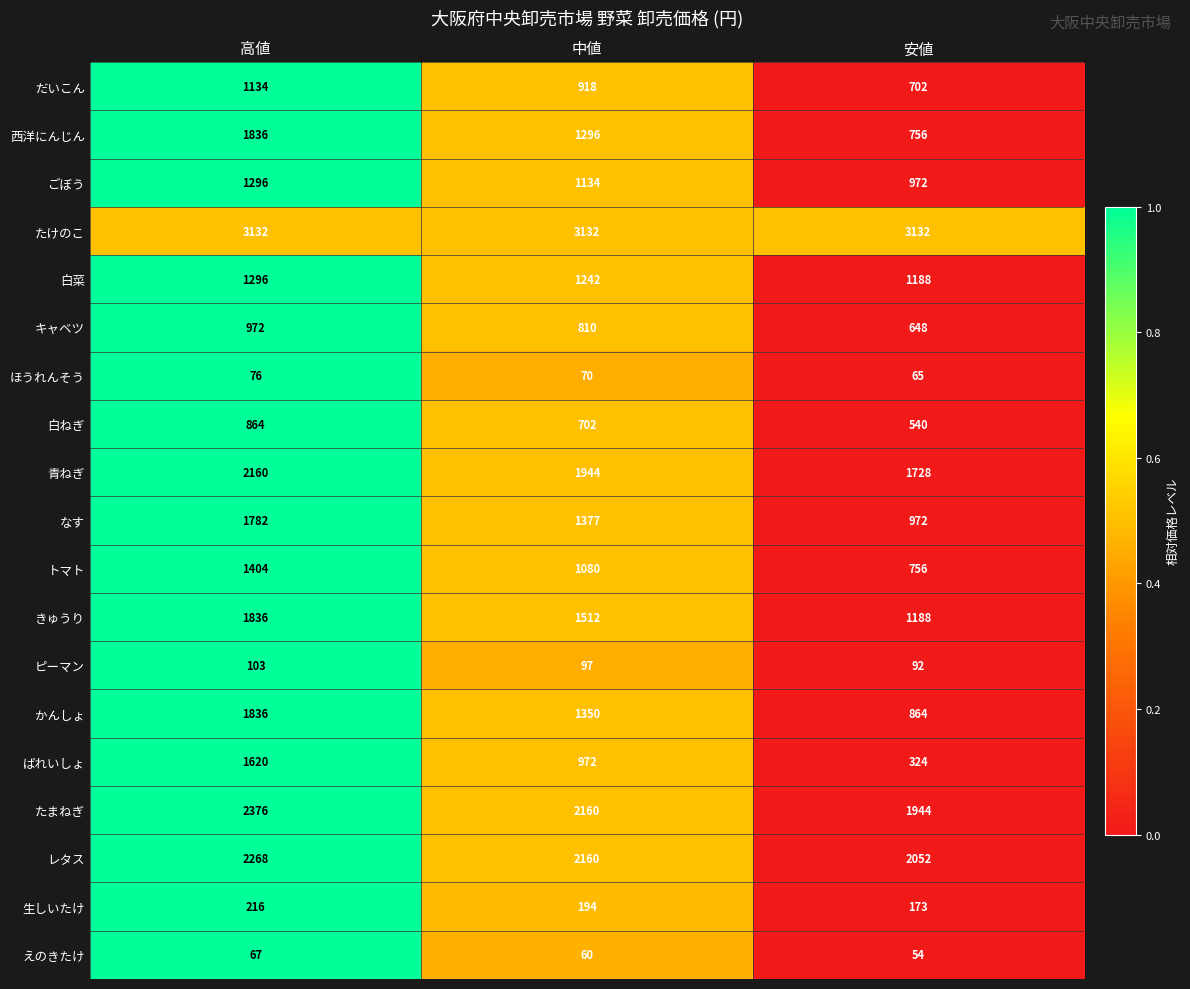

True or false: ピーマン has a value of 133 at 中値.

False